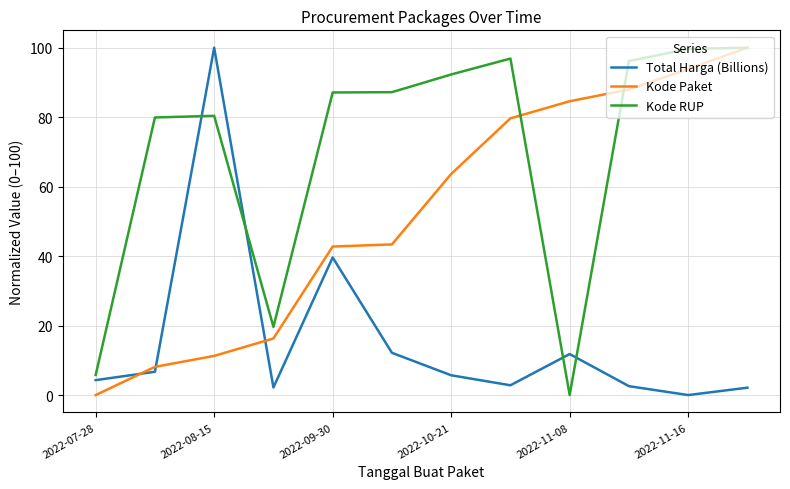

Rank the series by their average value, from highest to lowest.

Kode RUP, Kode Paket, Total Harga (Billions)